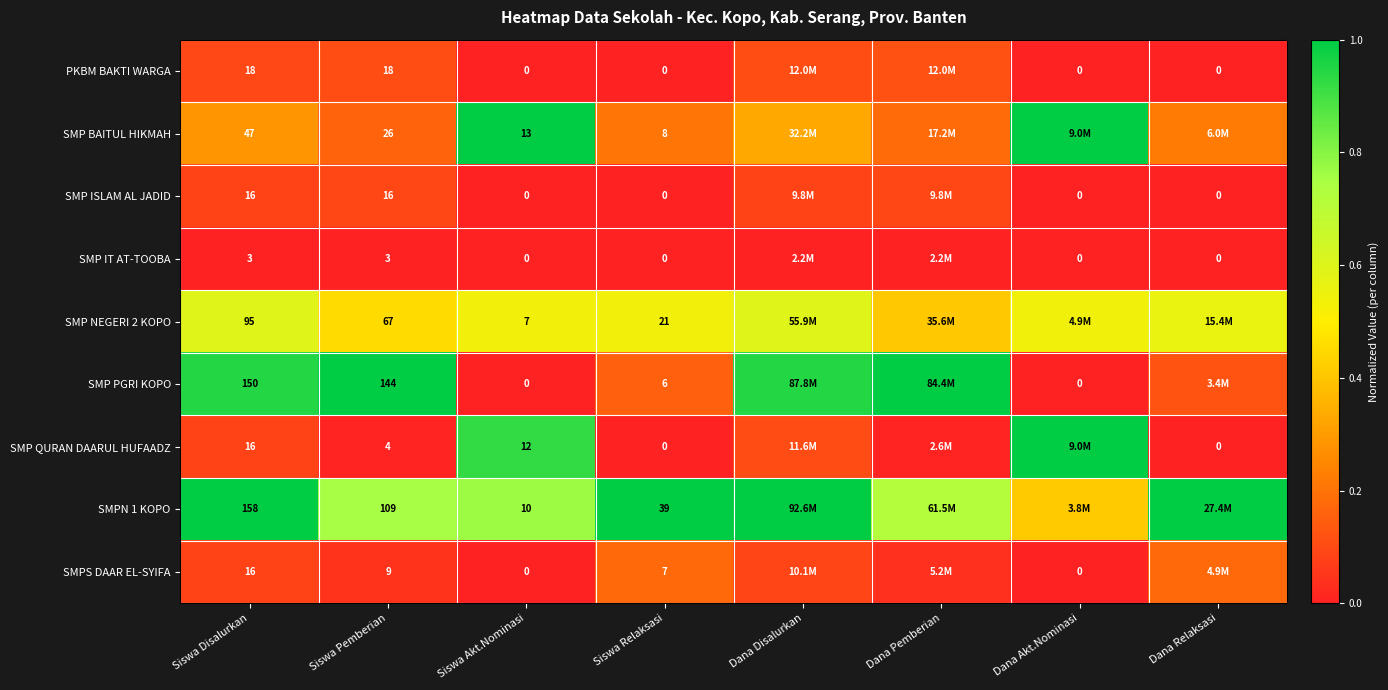

Rank the series at Siswa Disalurkan from highest to lowest value.

SMPN 1 KOPO, SMP PGRI KOPO, SMP NEGERI 2 KOPO, SMP BAITUL HIKMAH, PKBM BAKTI WARGA, SMP ISLAM AL JADID, SMP QURAN DAARUL HUFAADZ, SMPS DAAR EL-SYIFA, SMP IT AT-TOOBA